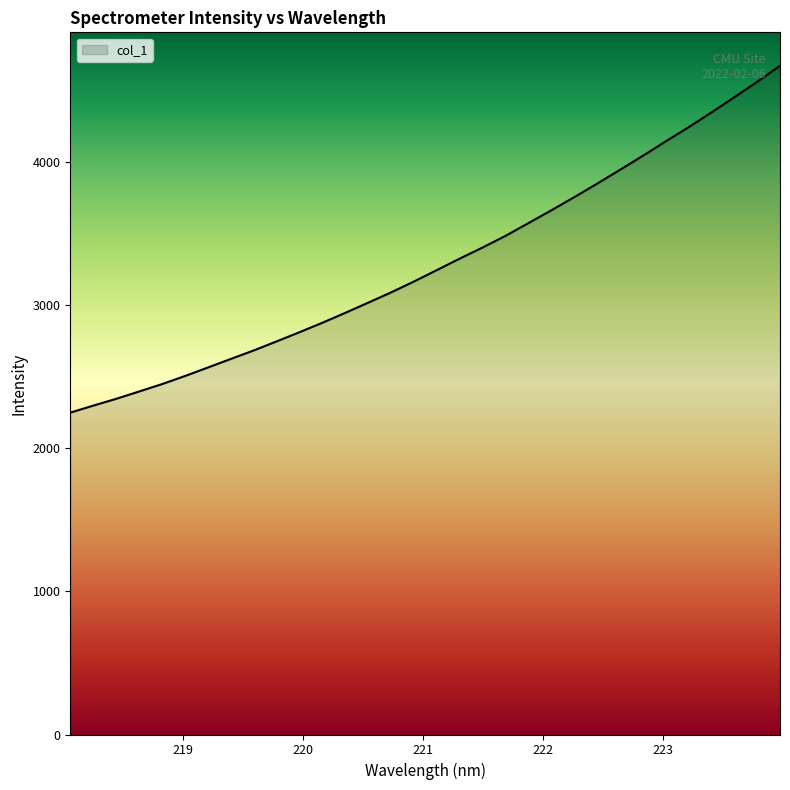

What is the maximum value shown in the chart?

4675.2